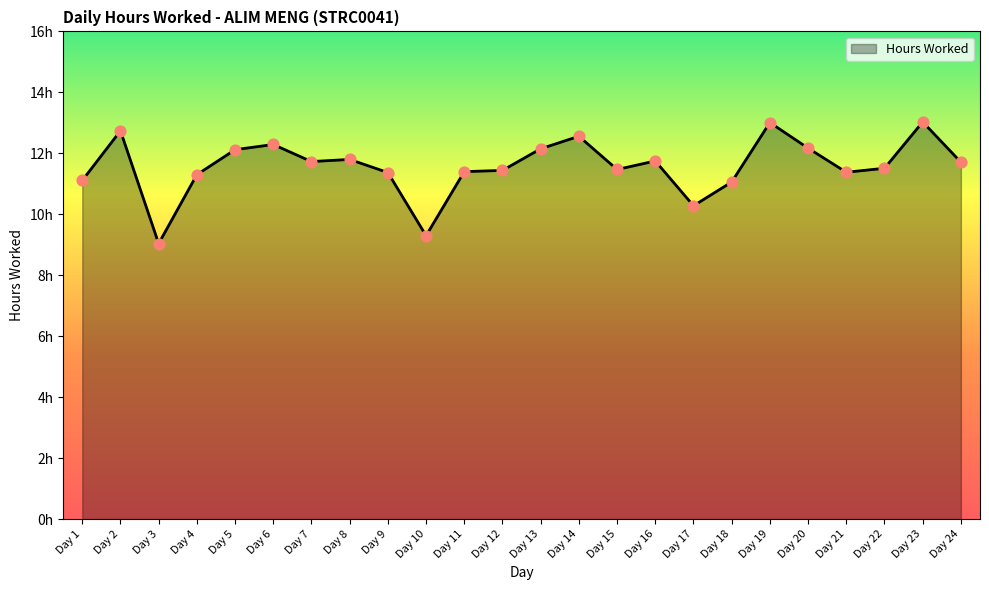

Approximately how many times larger is the value at Day 18 compared to Day 10?

1.2